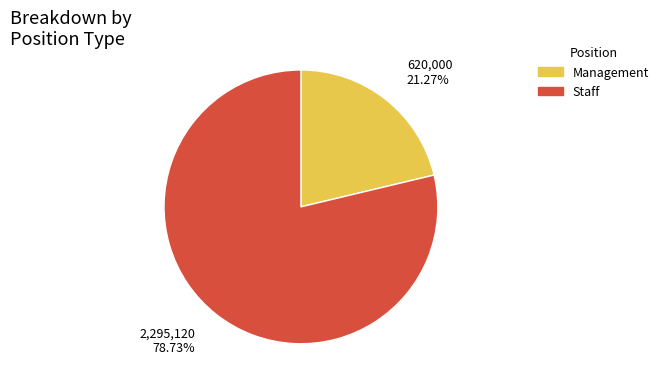

Count the number of slices in the pie.

2